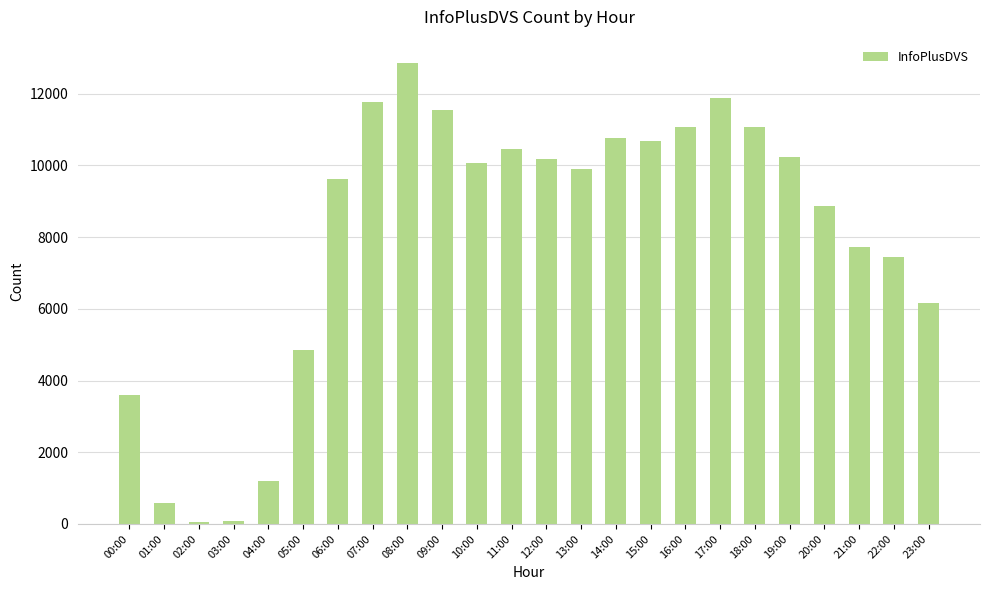

What is the label of the 23rd bar from the right?

01:00